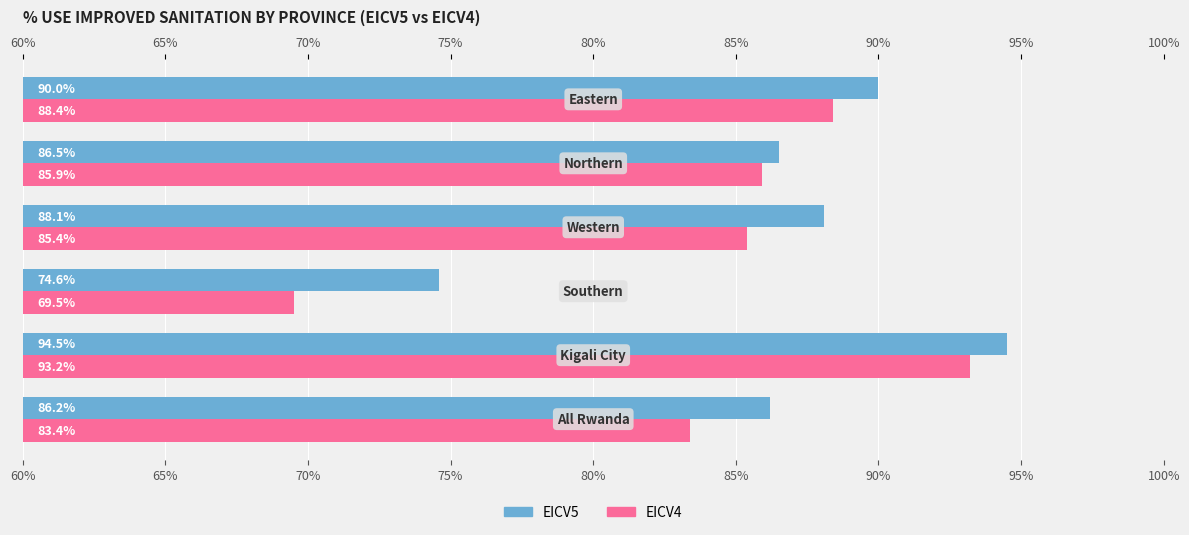

What is the value of the EICV5 bar at the 3rd from the left?

74.6